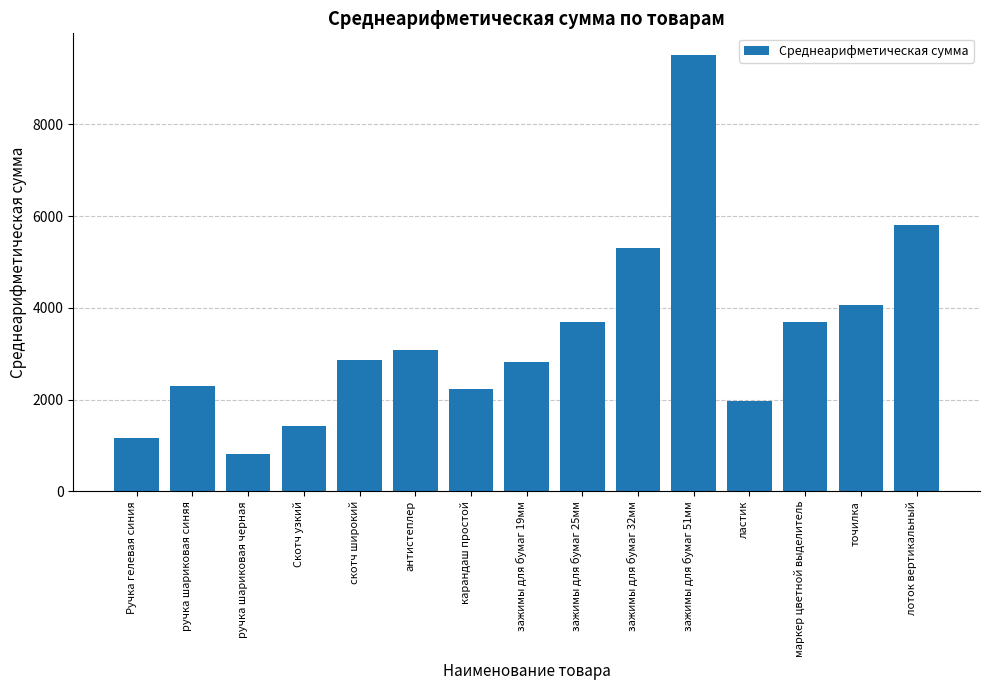

True or false: the data shows 1274.7 at ластик.

False